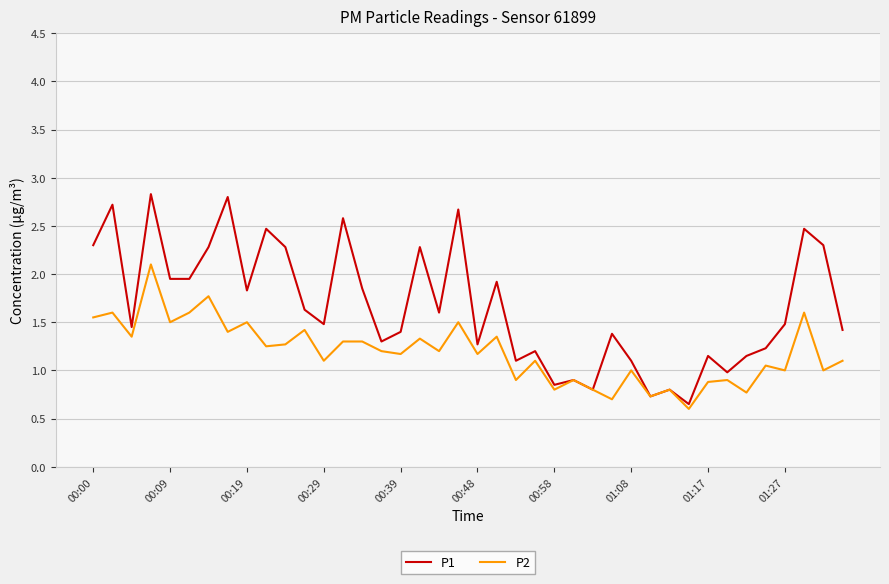

What is the smallest value displayed?

0.6